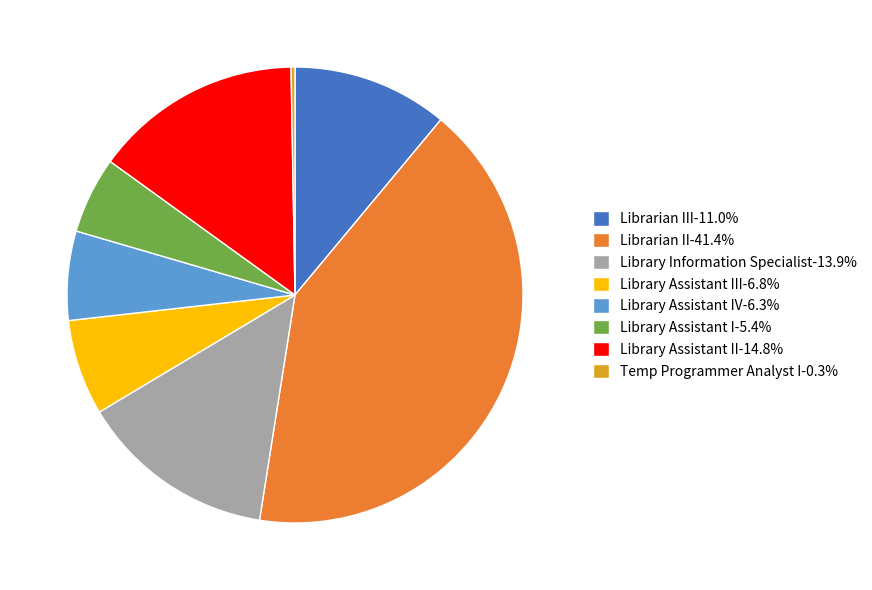

Approximately how many times larger is the value at Library Assistant I-5.4% compared to Librarian III-11.0%?

0.5